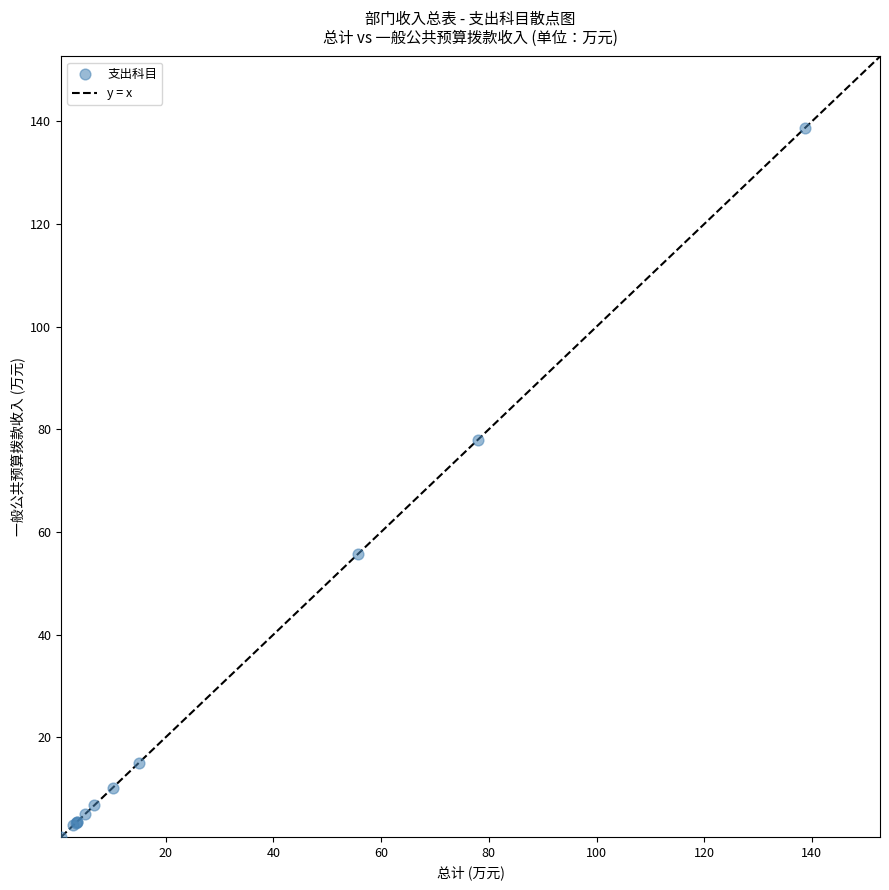

What Y value in the scatter plot is closest to 69?

78.0